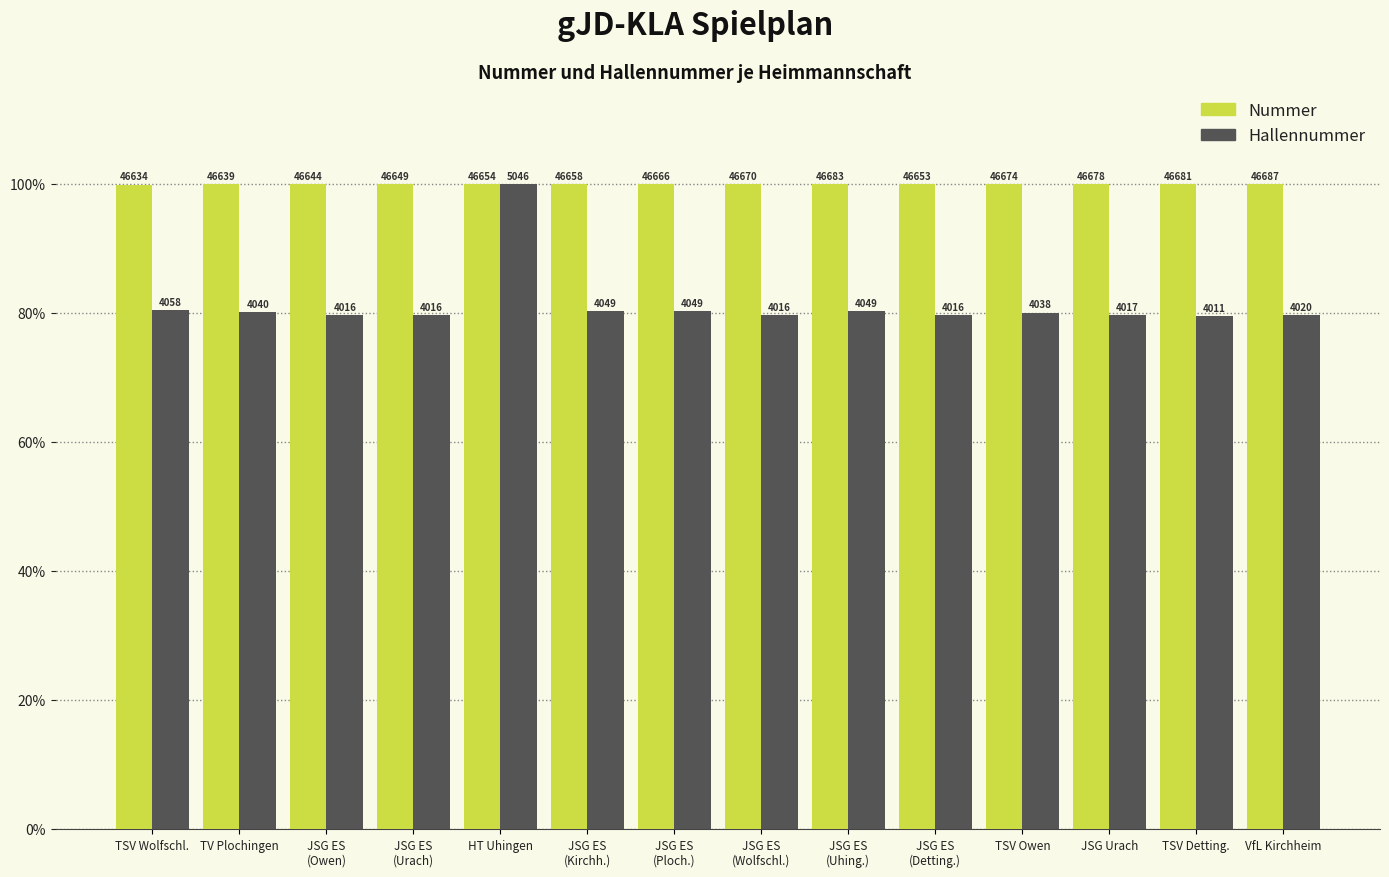

How many groups of bars are there?

14